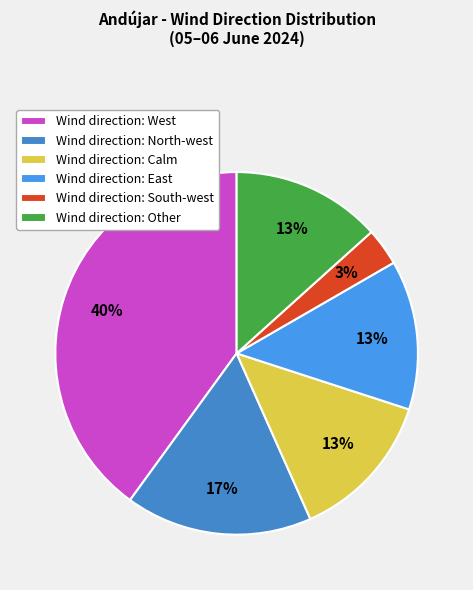

To the nearest percent, what is the difference between the largest and smallest slice percentages?

37%